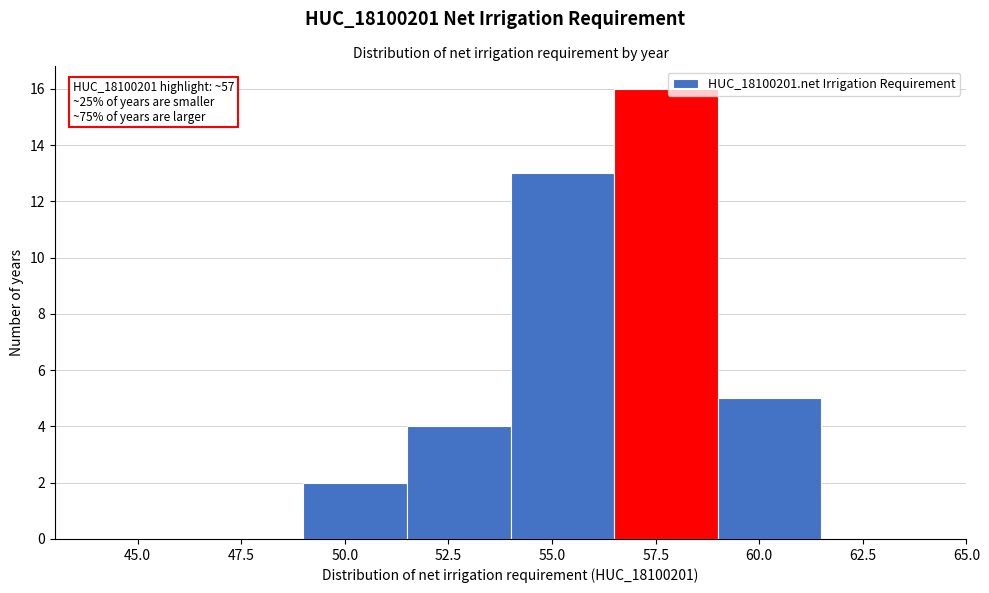

Over which range of the x-axis is the bar tallest?

56.5 to 59.0